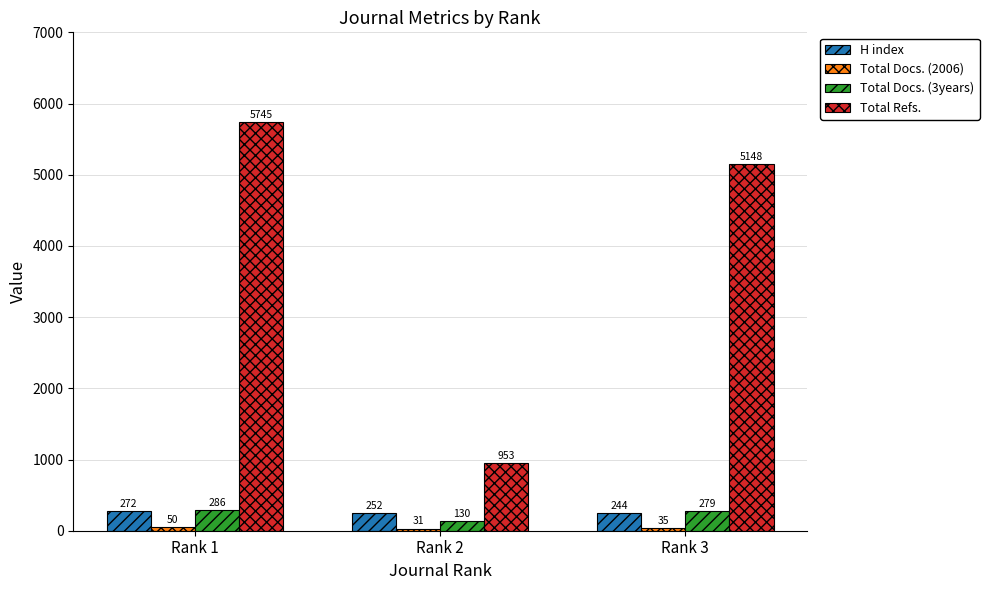

What is the value of the Total Refs. bar at the 1st from the left?

5745